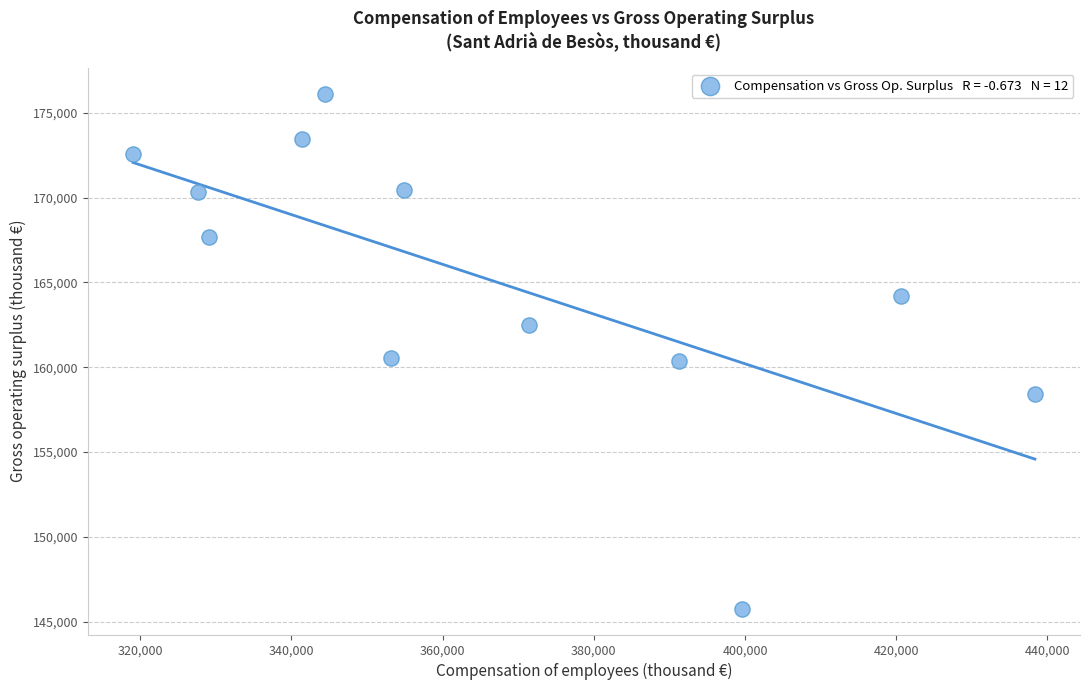

What is the average Y value?

165204